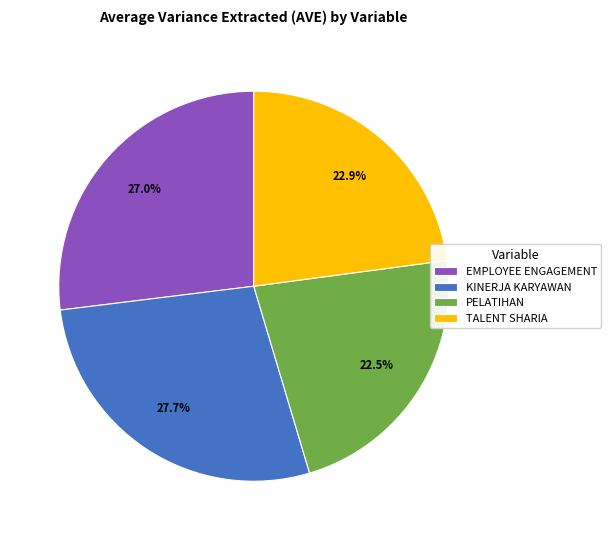

Is there any slice that represents more than half of the pie?

No